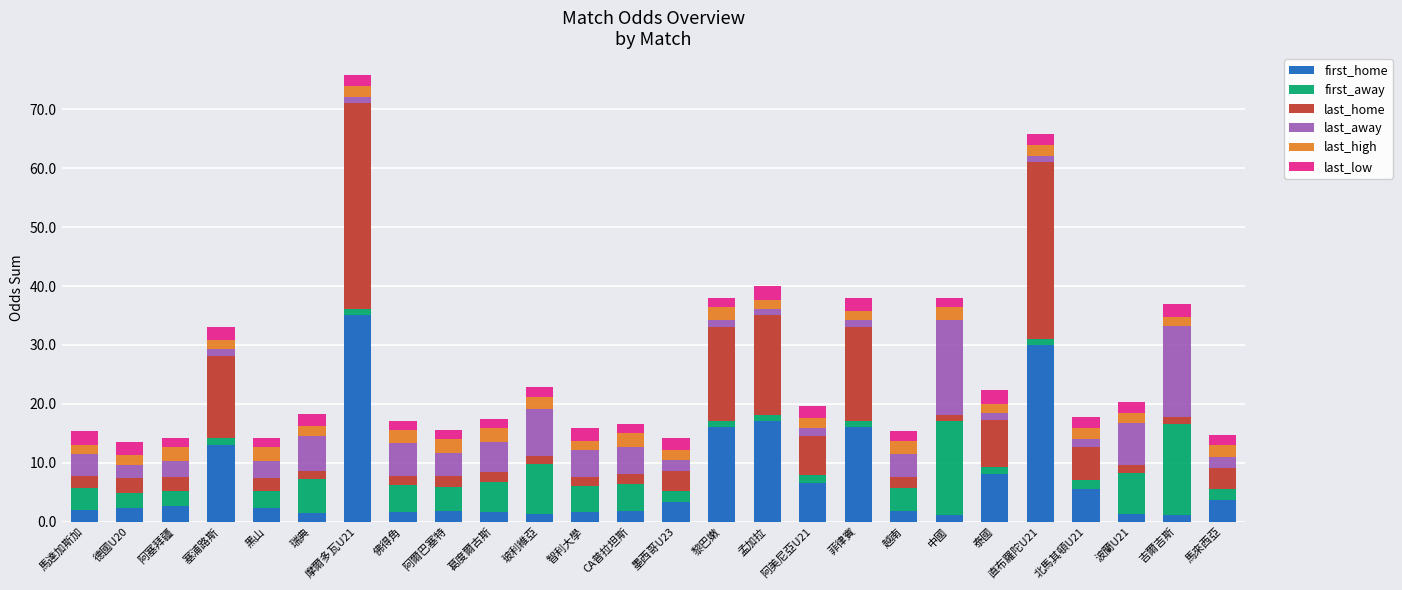

What is the sum of all first_home values?

179.7